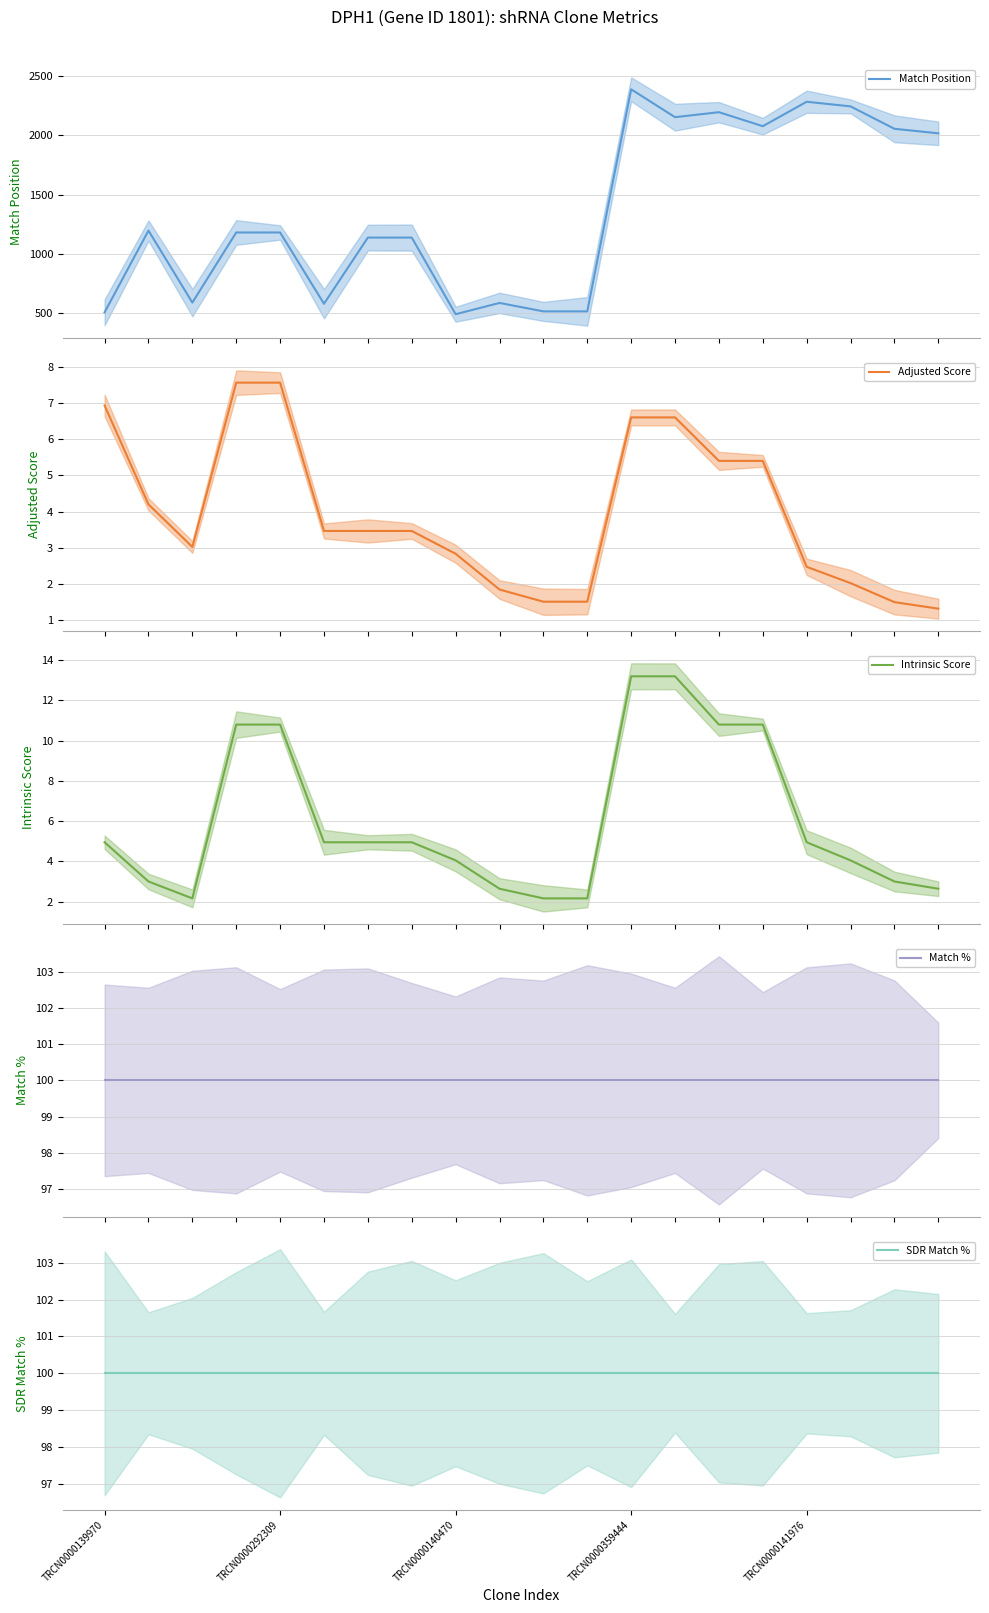

Is this an area chart (filled region under the line)?

No